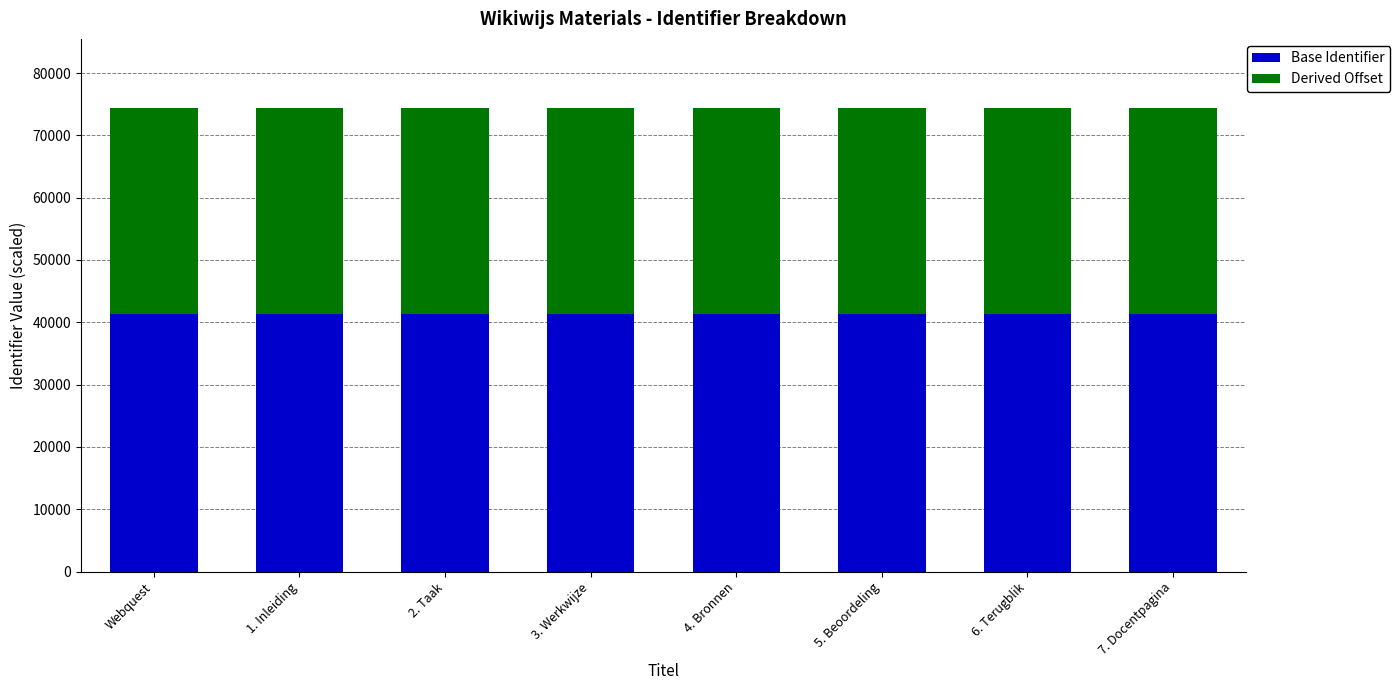

What is the sum of all Base Identifier values?

330332